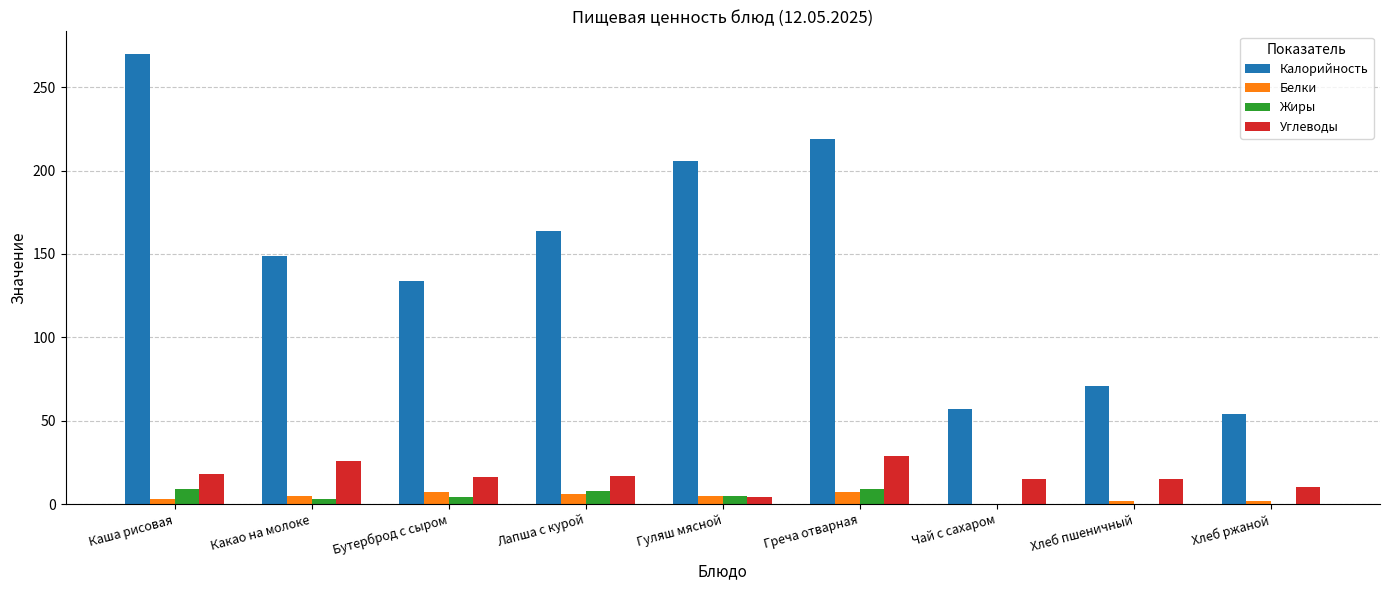

How many distinct data groups are displayed?

4